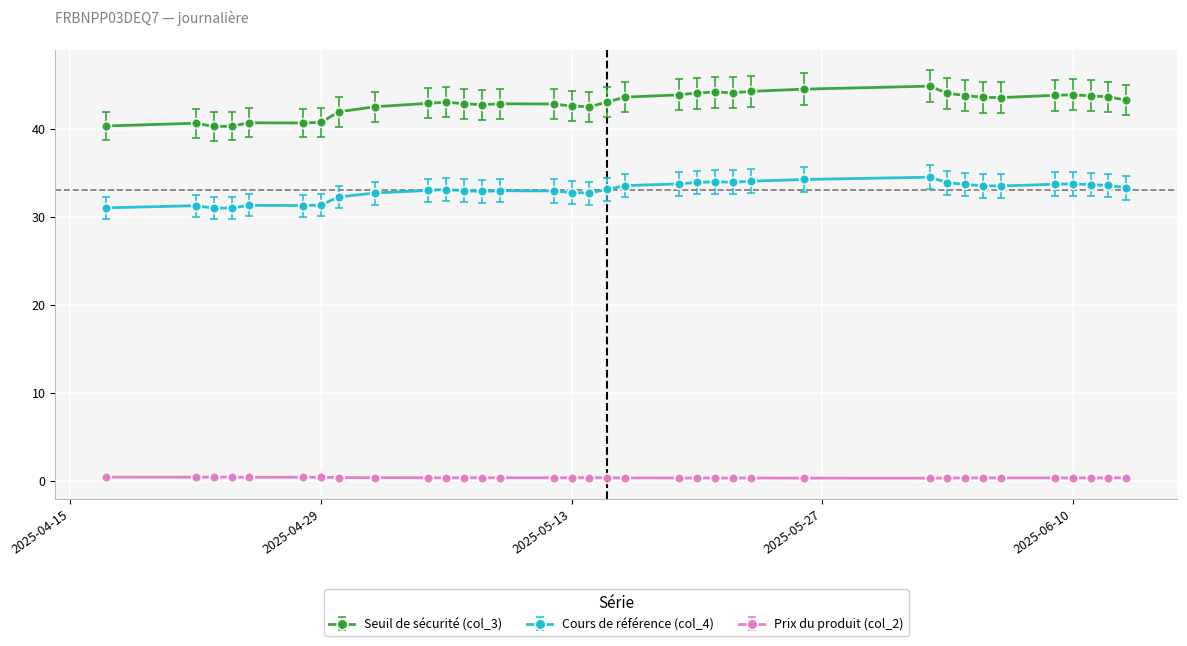

How many data points does each series have?

35